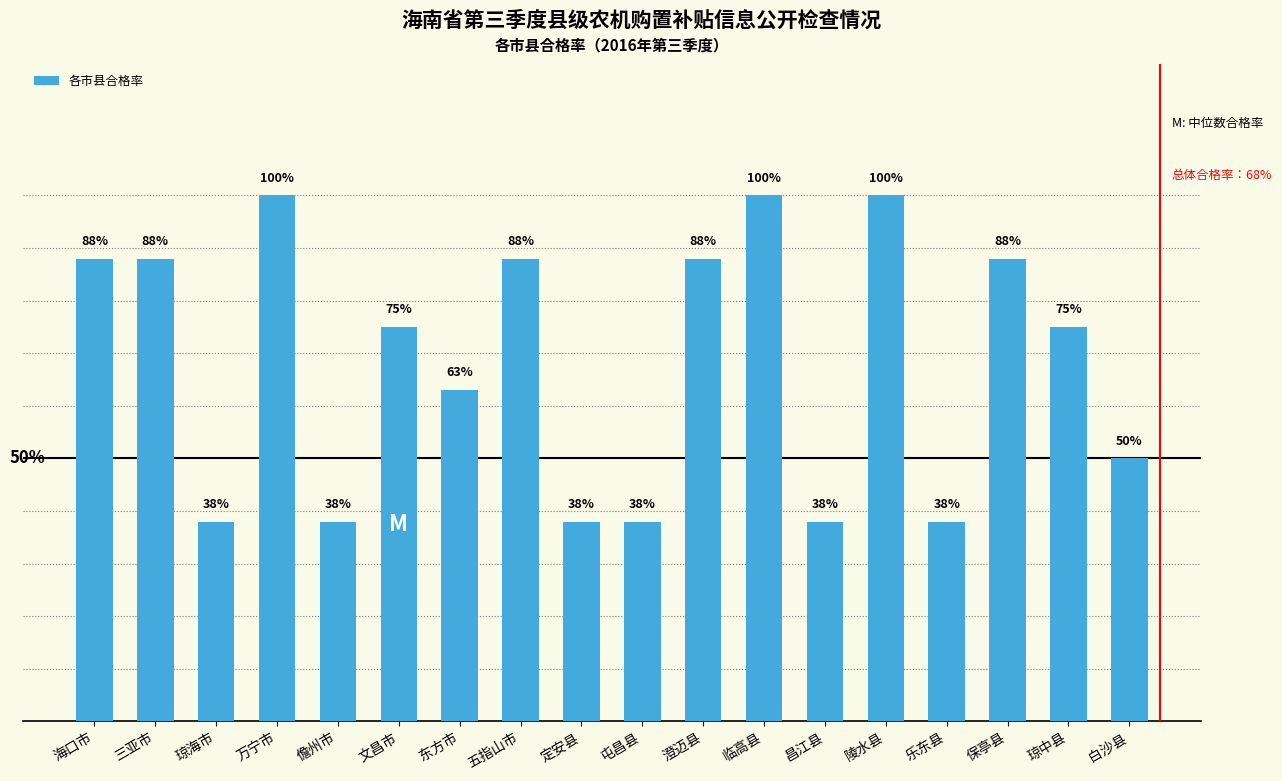

Are the bars horizontal?

No